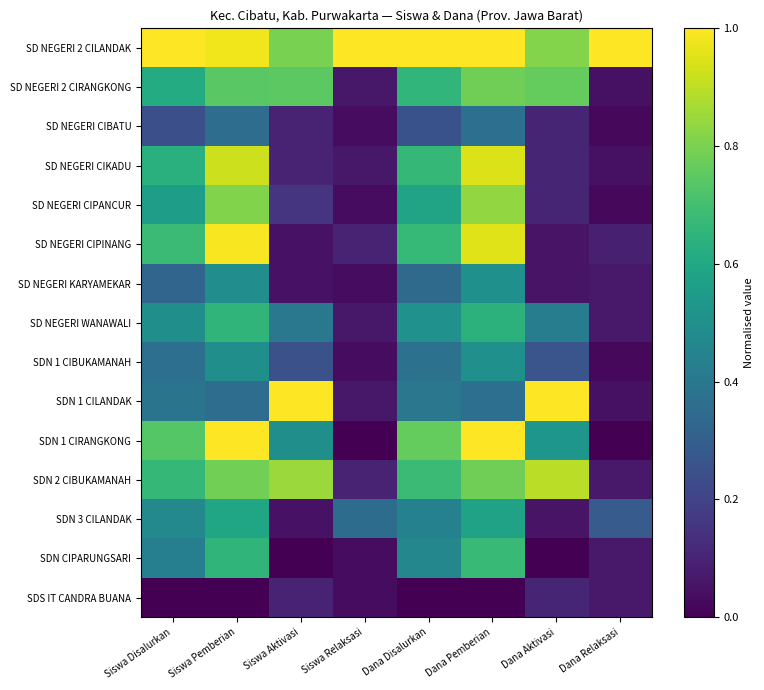

How many categories are shown in the chart?

8